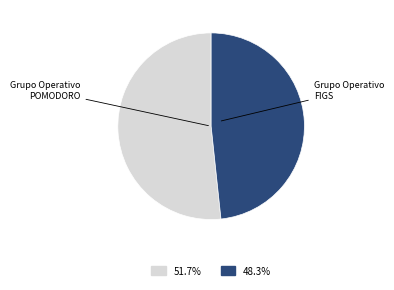

Which category has the biggest portion of the pie?

Grupo Operativo POMODORO